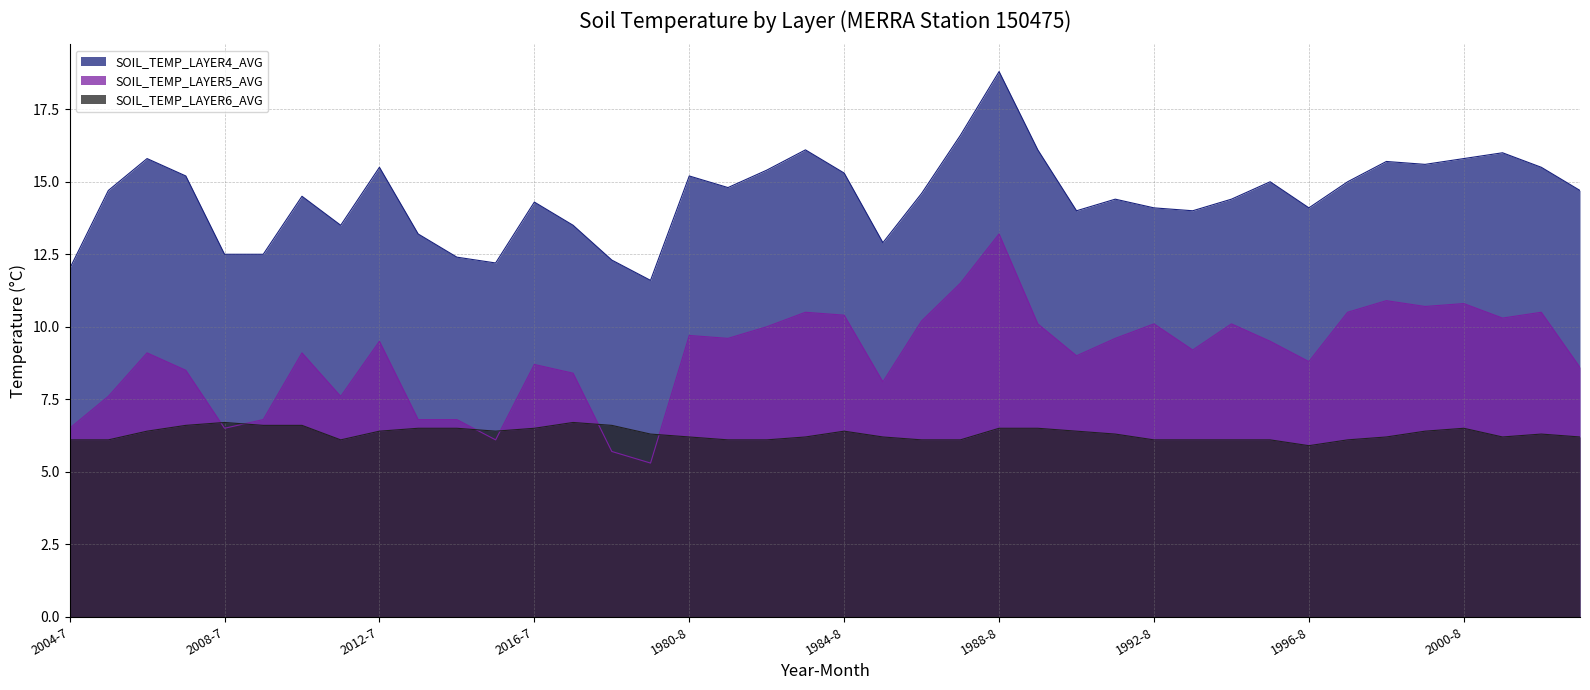

Does the chart have visible grid lines?

Yes